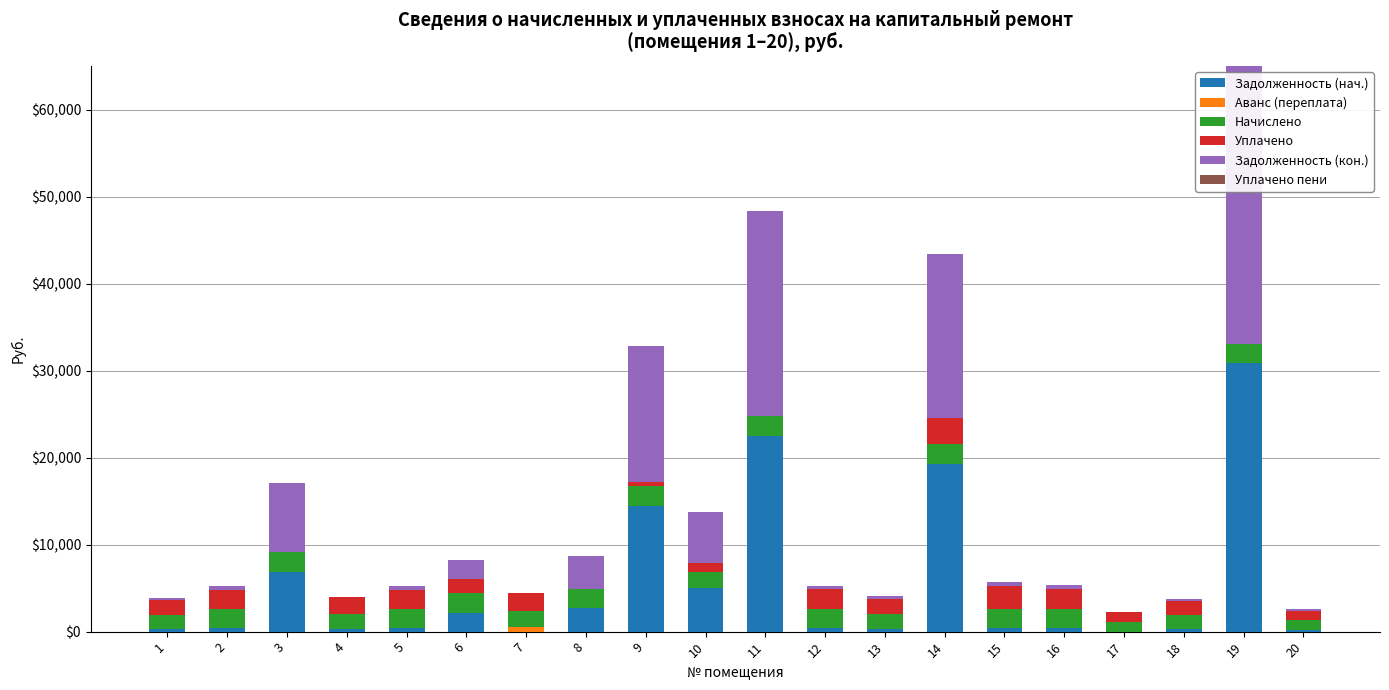

At which label is Задолженность (нач.) closest to 15416?

9